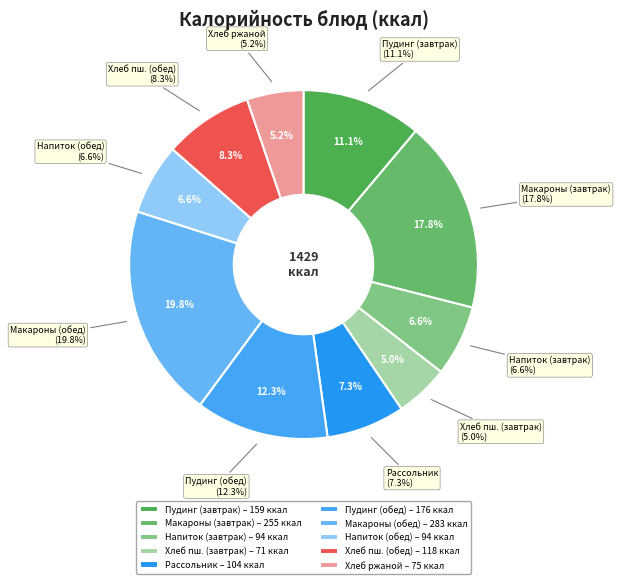

What percentage do Пудинг из птицы с соусом (завтрак) and Хлеб ржаной together represent?

16.4%